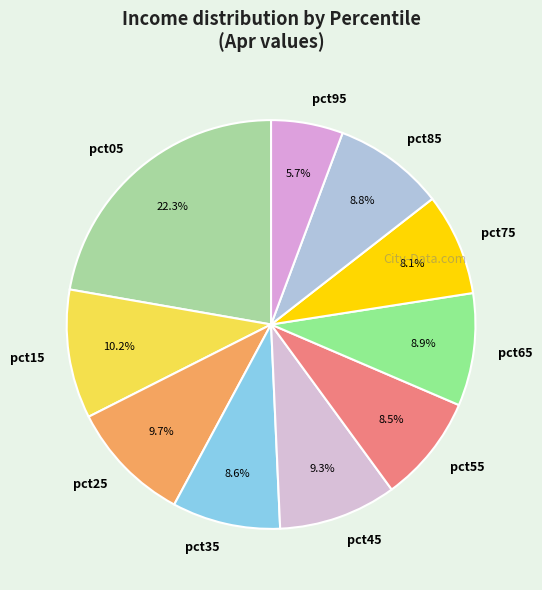

Which has a higher value, pct25 or pct55?

pct25